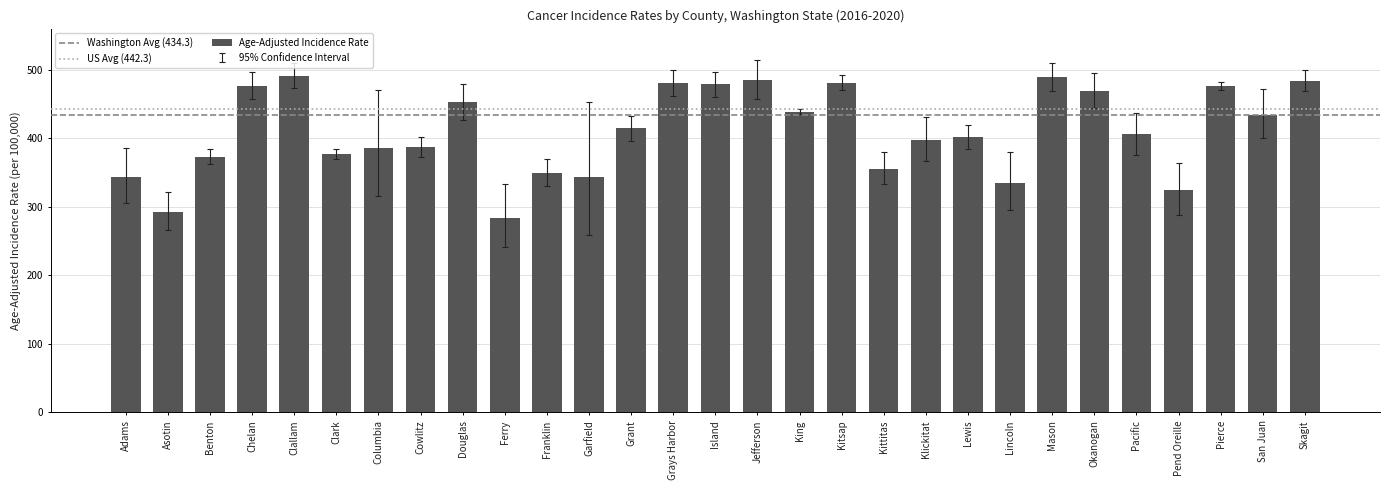

What is the change in value from Clallam to Lincoln?

-156.3